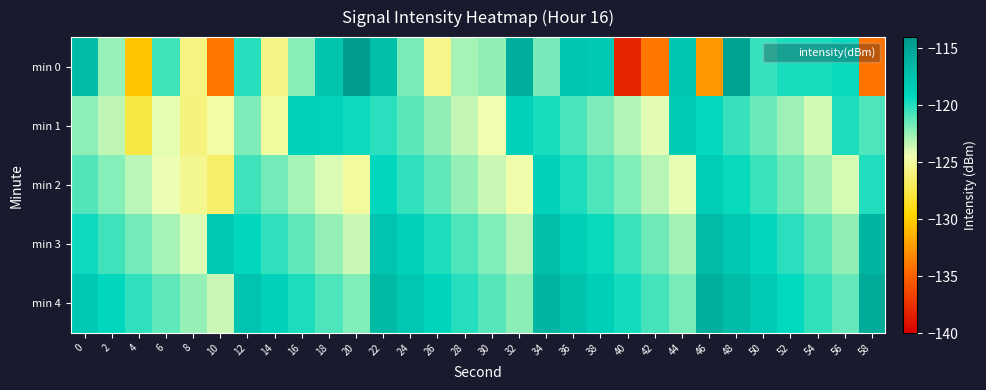

What is the spread (max minus min) of values at 20?

10.7